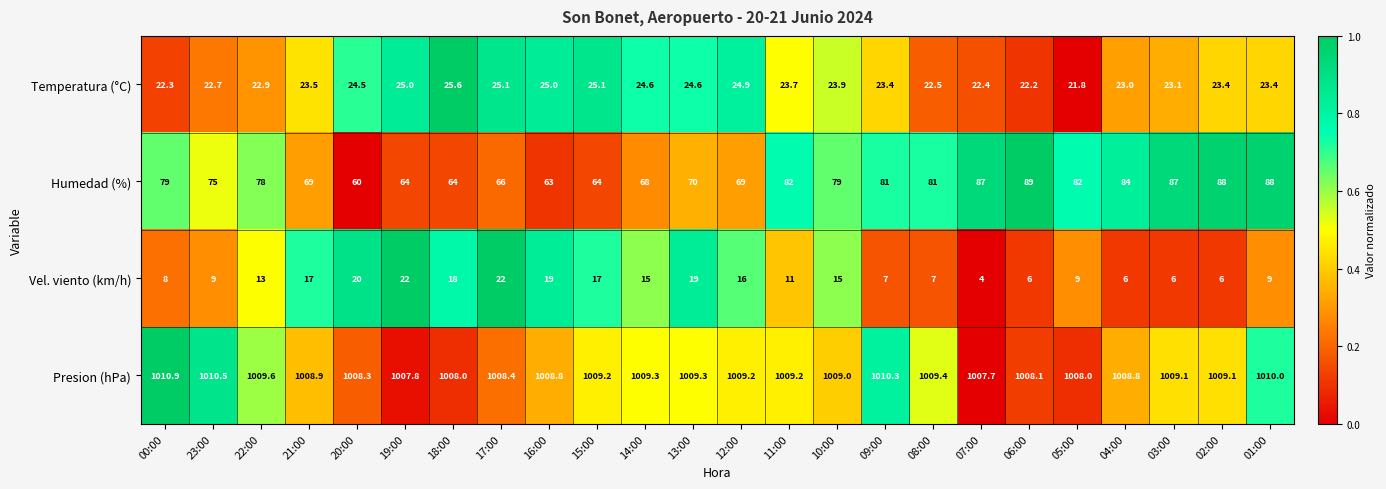

Between 16:00 and 06:00, which series saw the biggest shift?

Humedad (%)